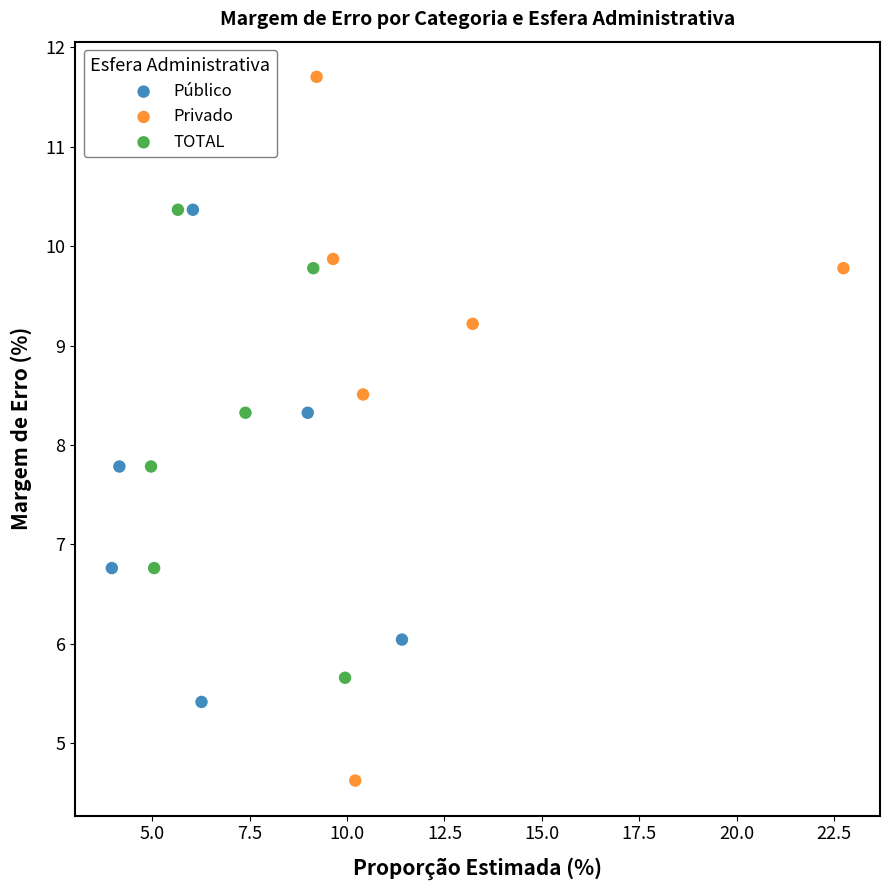

What are all the series names shown in the legend?

Público, Privado, TOTAL